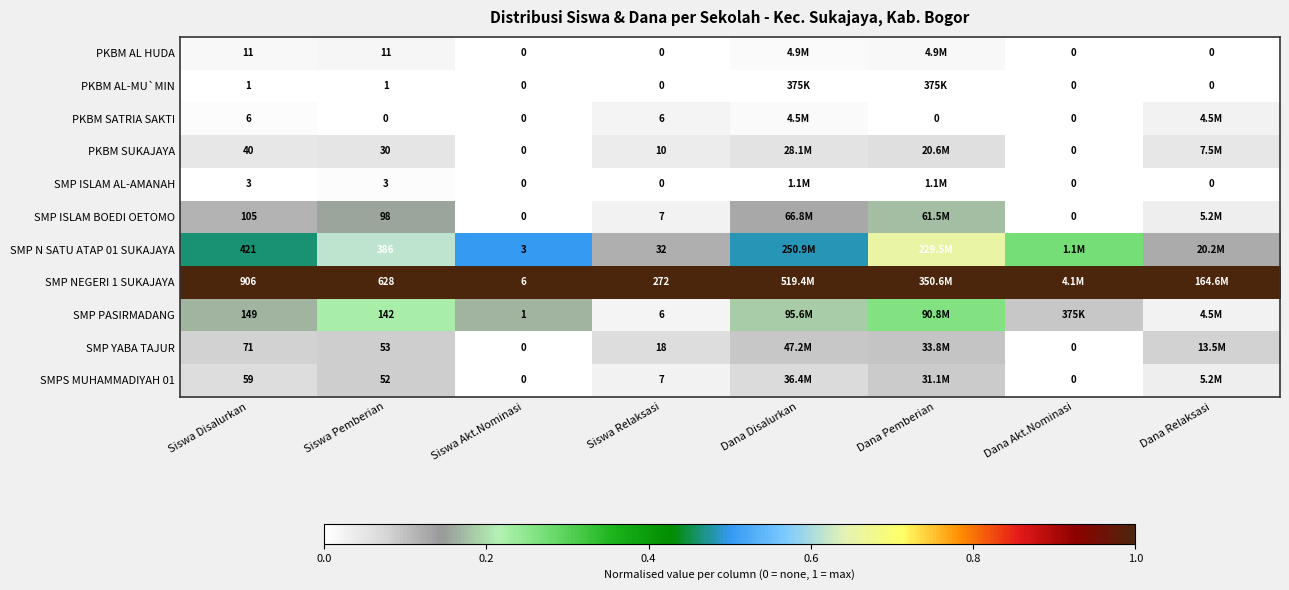

The SMPS MUHAMMADIYAH 01 series shows 0.1 at Siswa Pemberian. True or false?

False